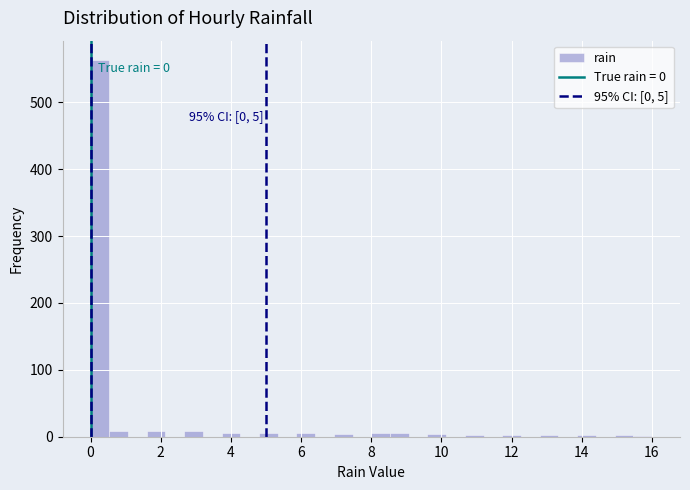

Around what value on the x-axis is the tallest bar? Give the approximate position of its centre, as read against the axis.

0.2